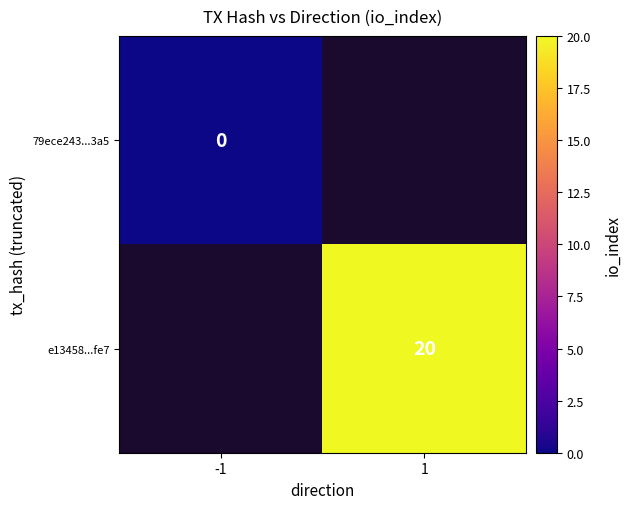

What is the maximum value shown in the chart?

20.0